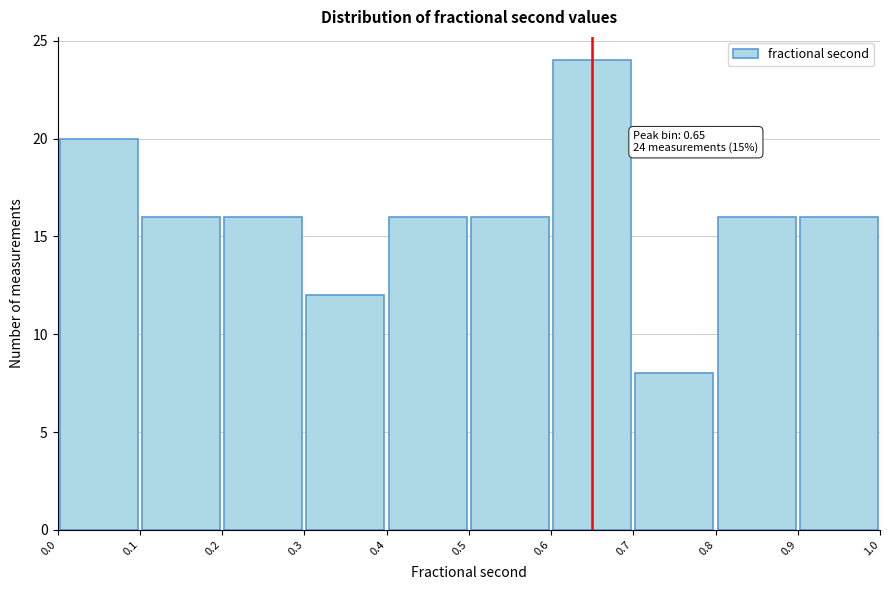

Over which range of the x-axis is the bar tallest?

0.6 to 0.7